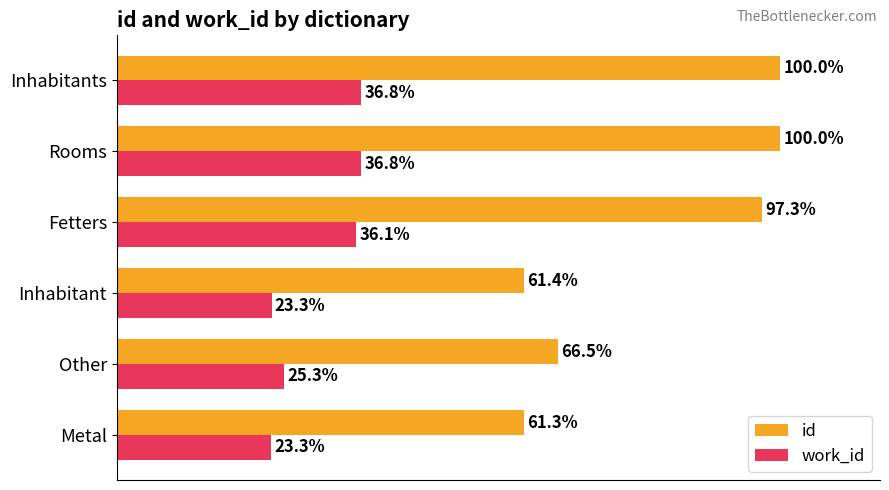

What are all the series names shown in the legend?

id, work_id